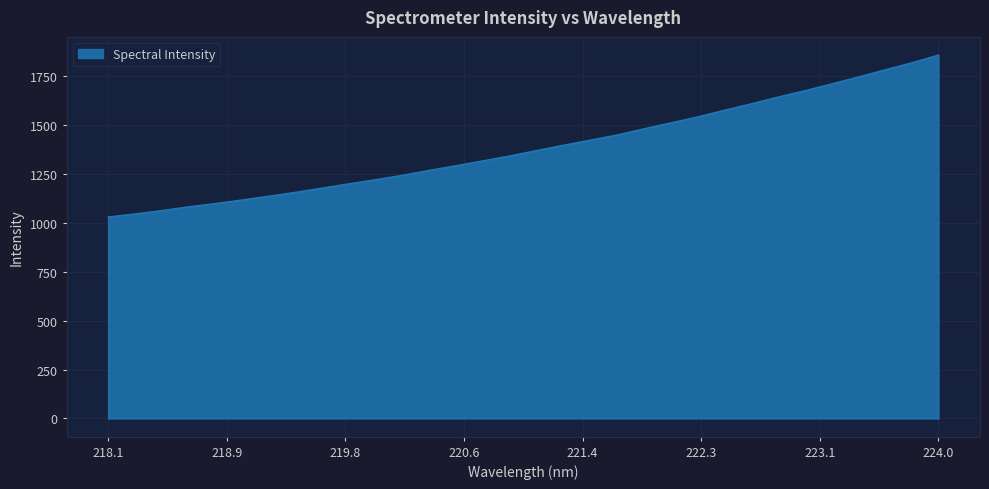

What is the smallest value displayed?

1029.1